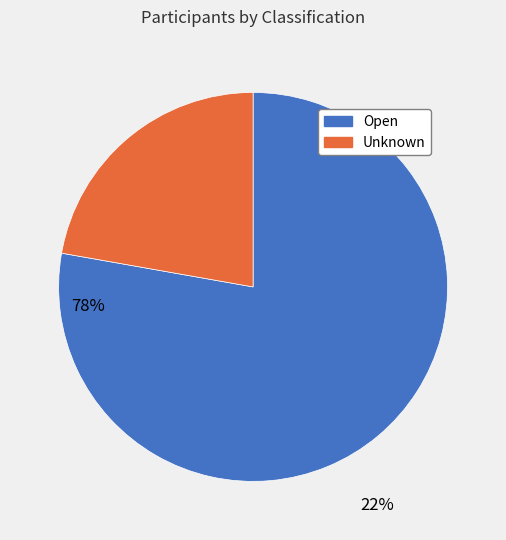

To the nearest percent, what is the average slice percentage?

50%